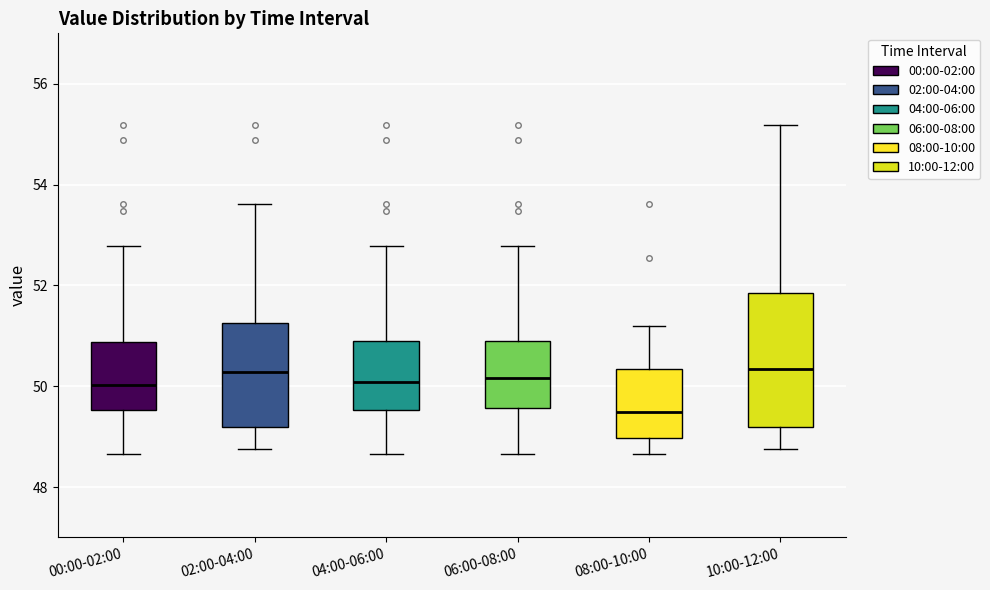

Which box's median line is the lowest?

08:00-10:00